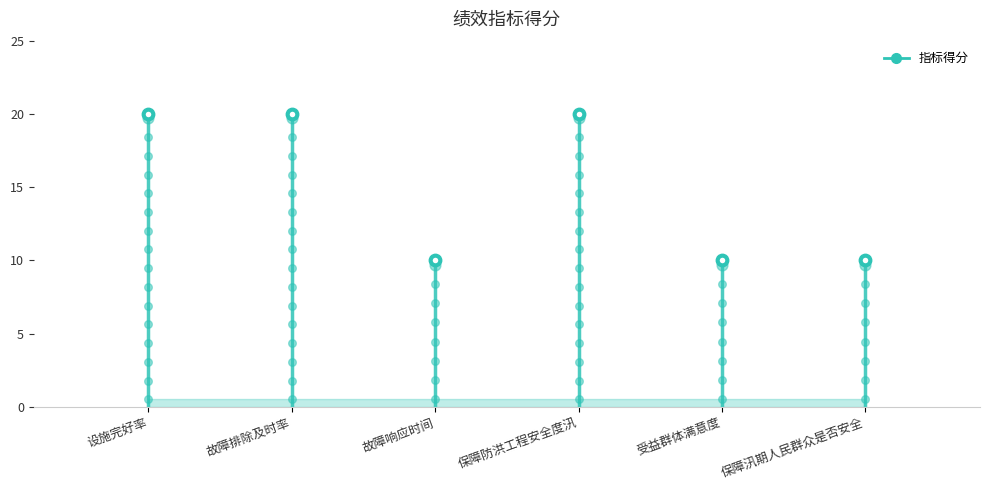

What is the change in value from 故障排除及时率 to 保障汛期人民群众是否安全?

-10